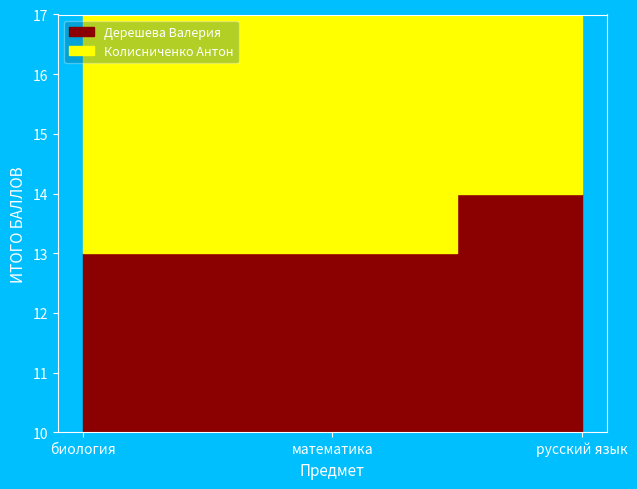

What is the label of the 3rd point from the left?

русский язык